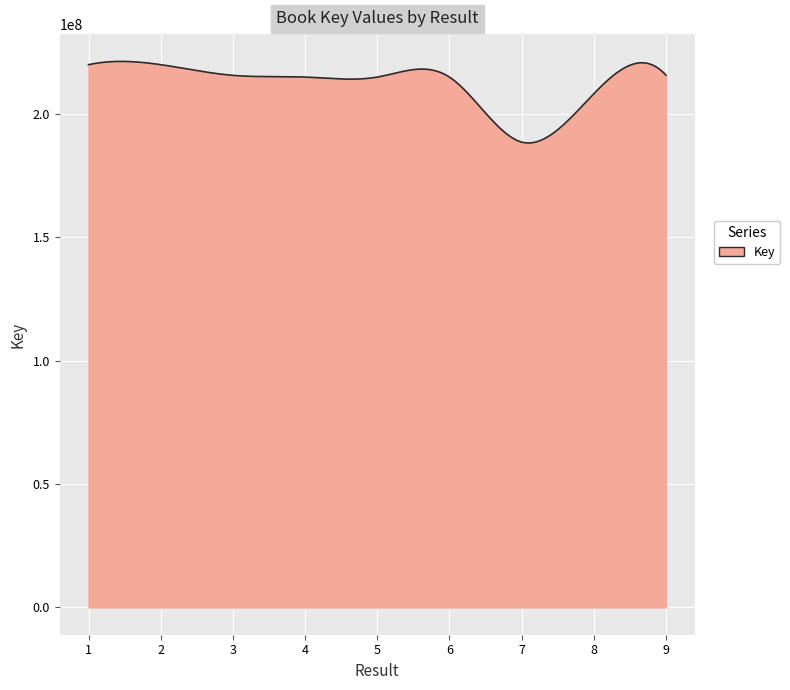

What is the difference between the maximum and minimum values?

33050429.4